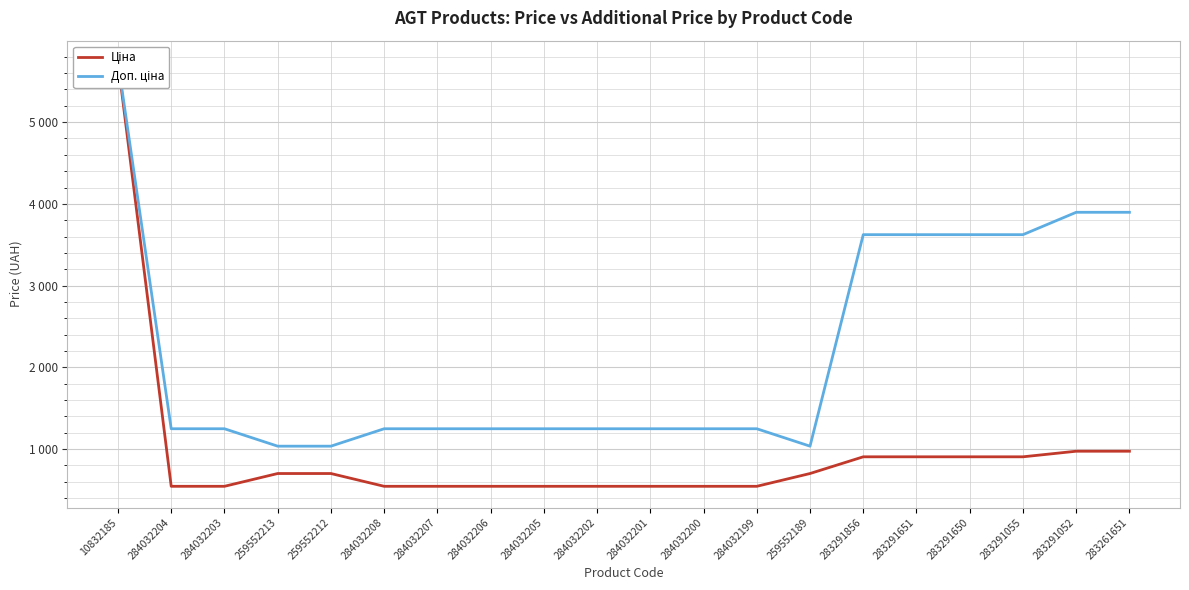

True or false: Доп. ціна and Ціна cross at least once.

False